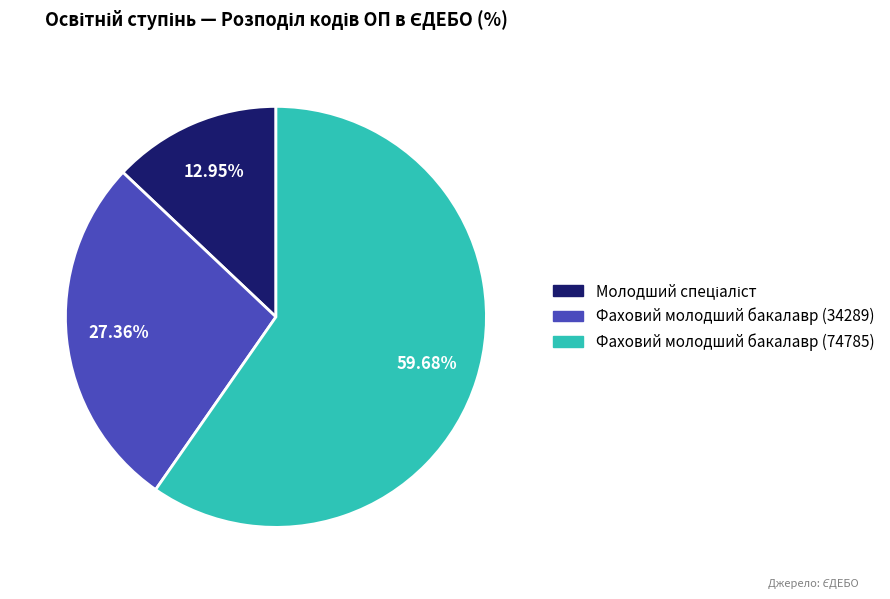

Between Фаховий молодший бакалавр (74785) and Фаховий молодший бакалавр (34289), which is larger?

Фаховий молодший бакалавр (74785)